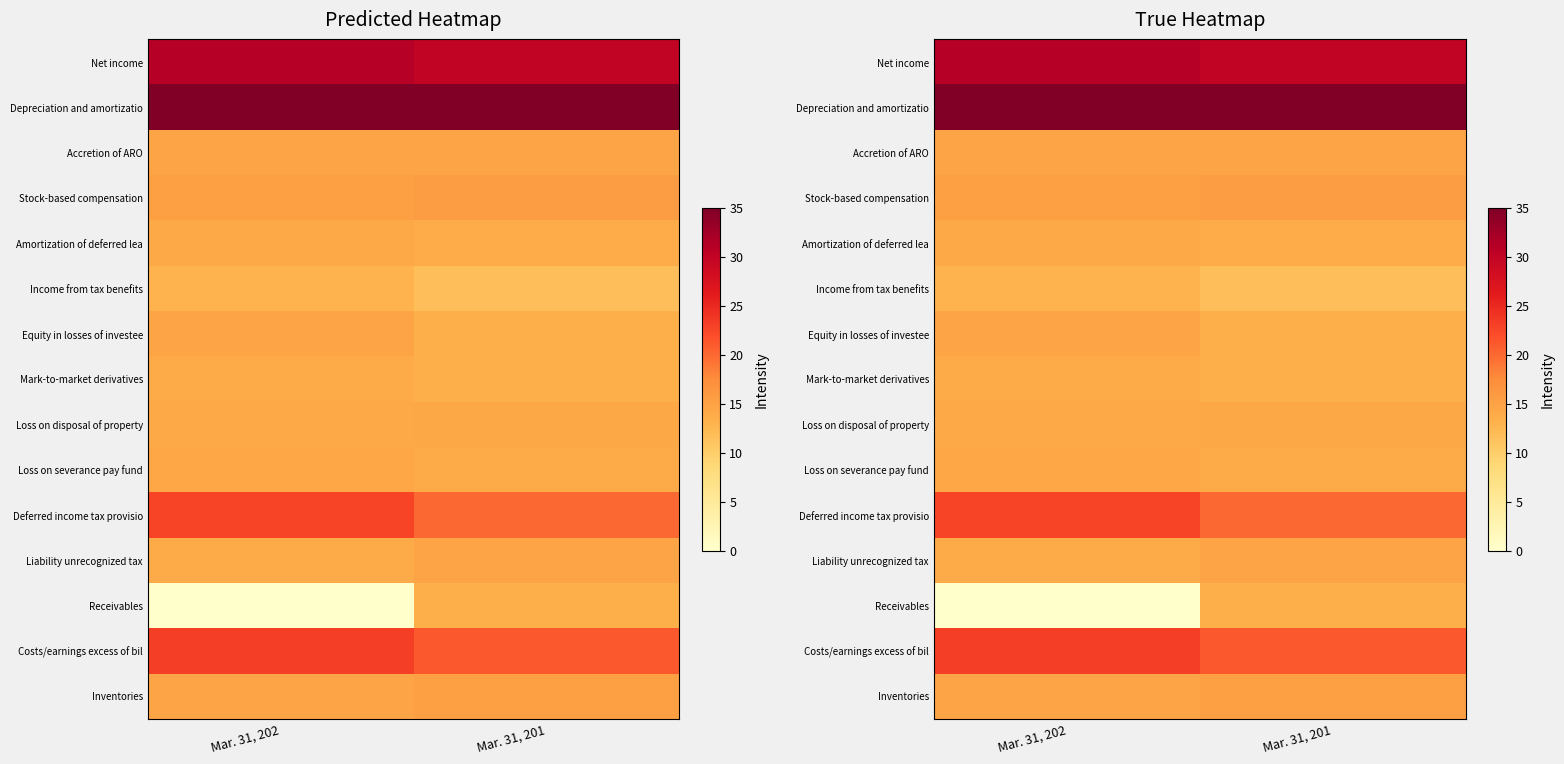

Which series has the widest spread of values?

Receivables